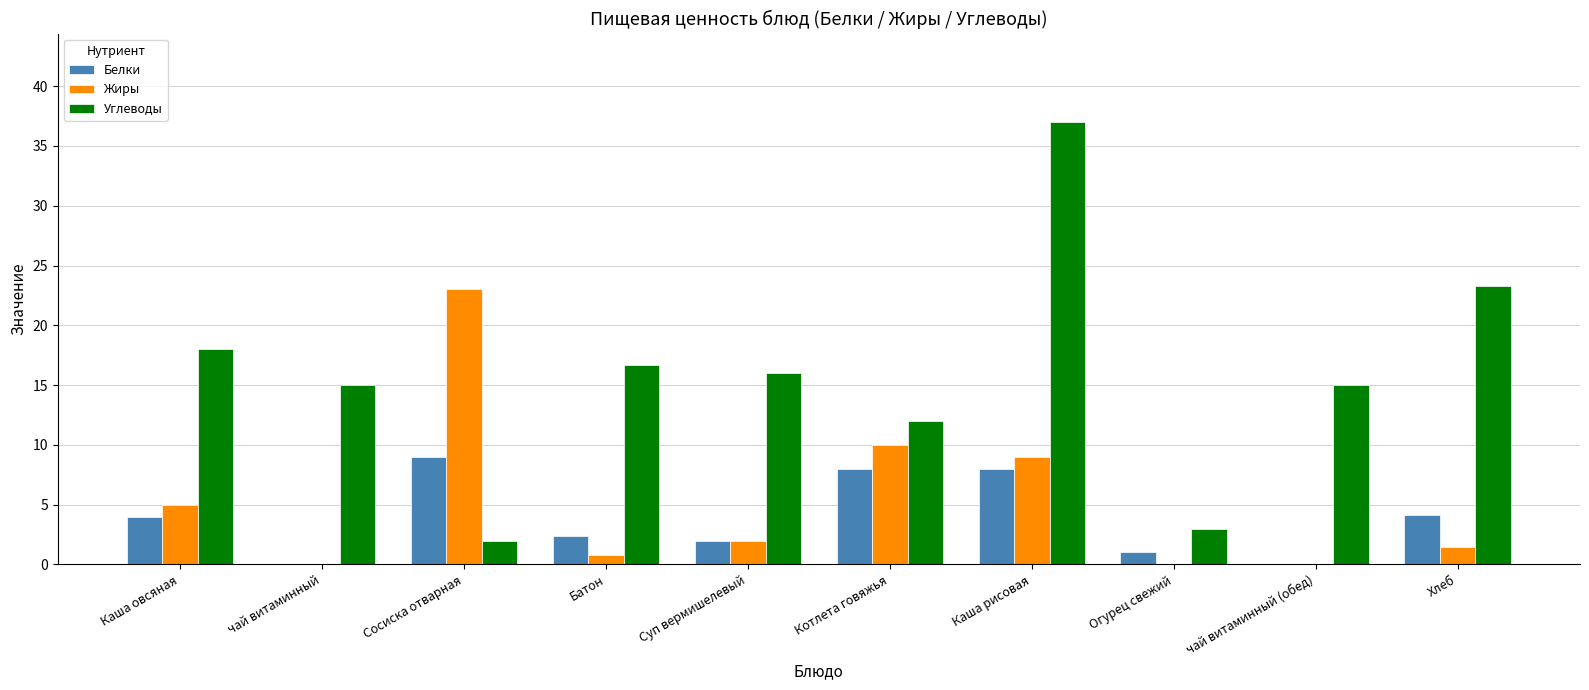

What is the maximum value for Жиры?

23.0